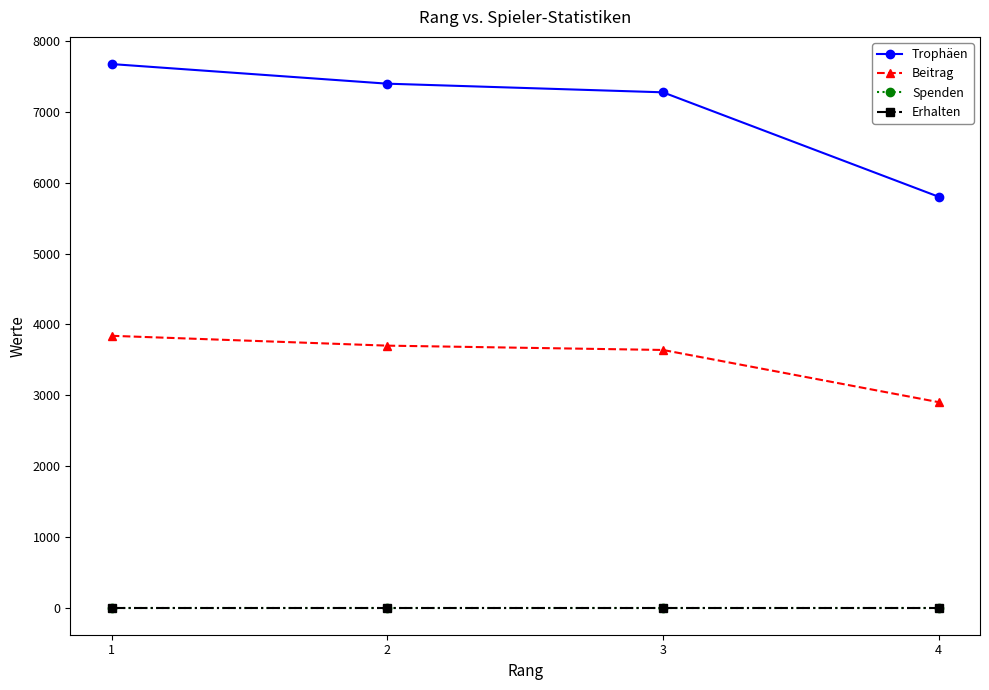

Is this an area chart (filled region under the line)?

No